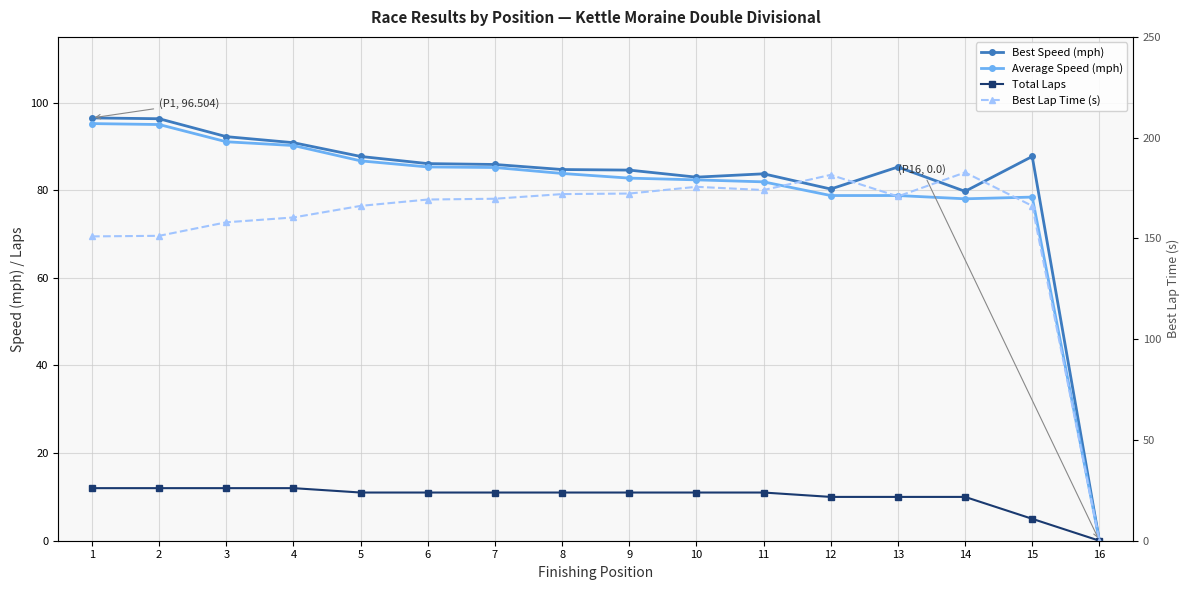

True or false: Average Speed (mph) and Total Laps intersect in this chart.

False